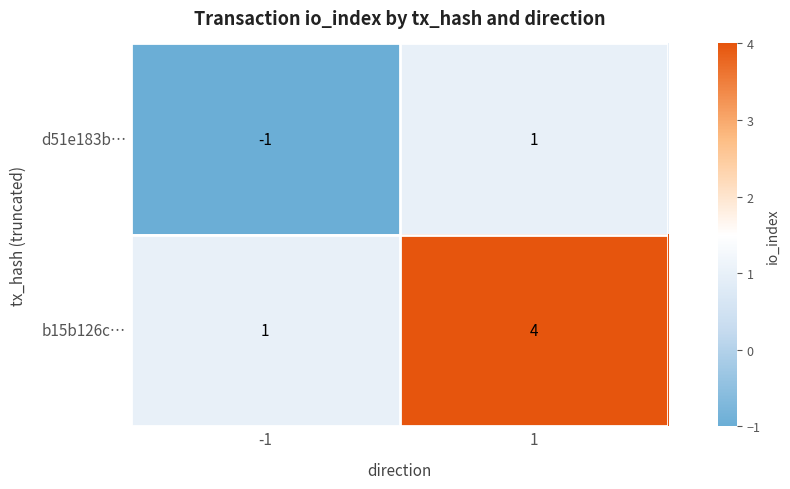

What is the spread (max minus min) of values at 1?

3